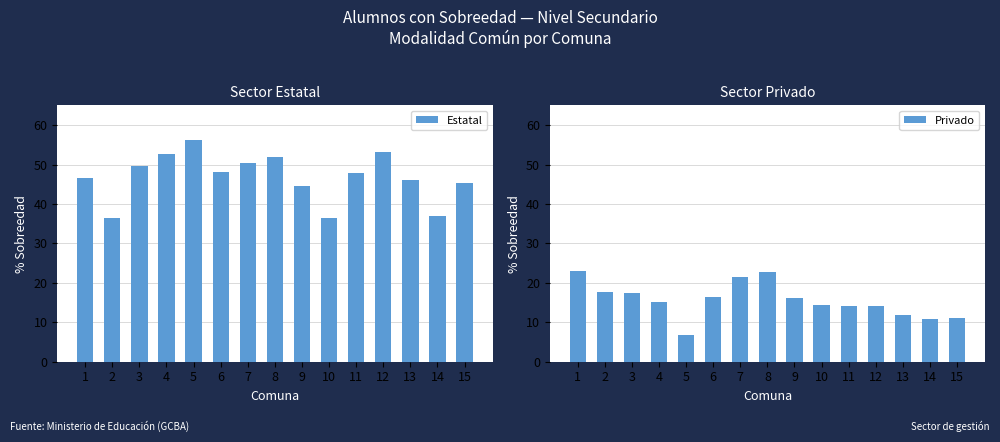

What are all the series names shown in the legend?

Estatal, Privado